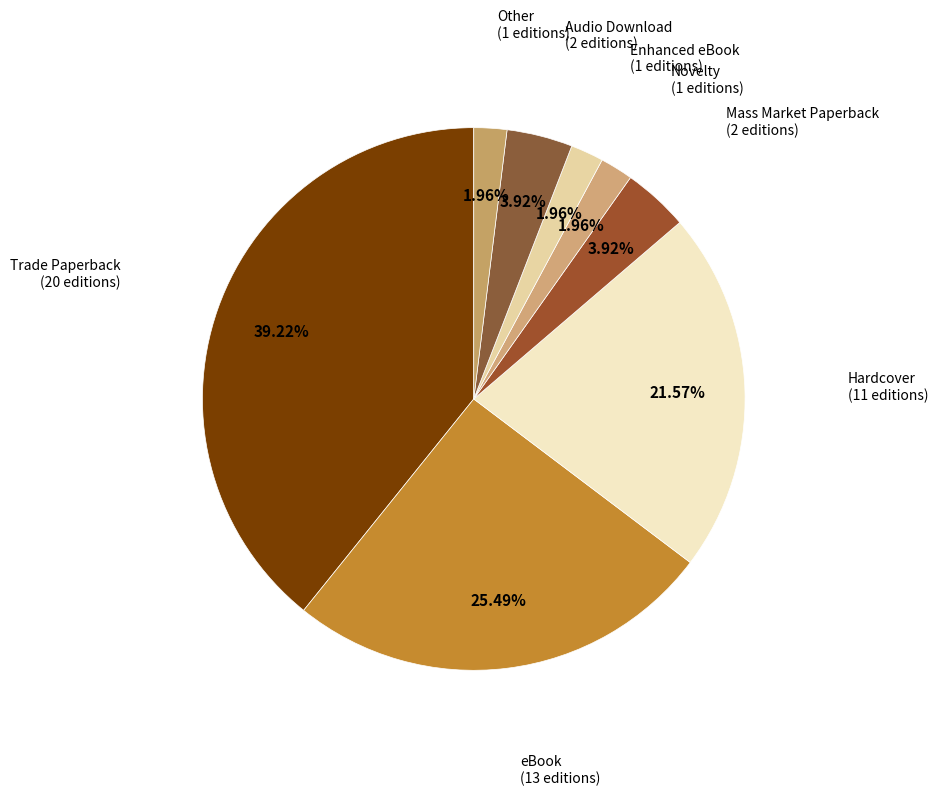

Is there any slice that represents more than half of the pie?

No